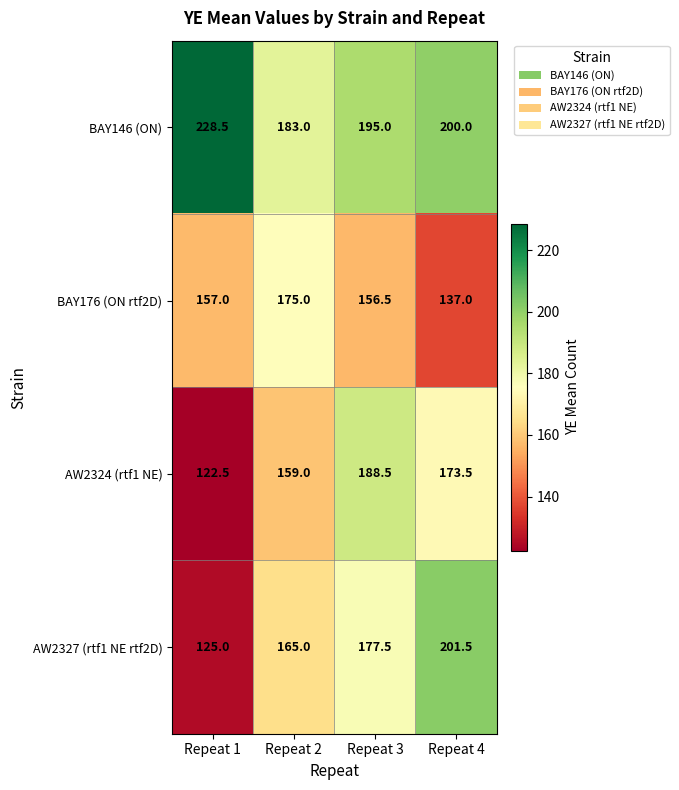

What is the spread (max minus min) of values at Repeat 3?

38.5